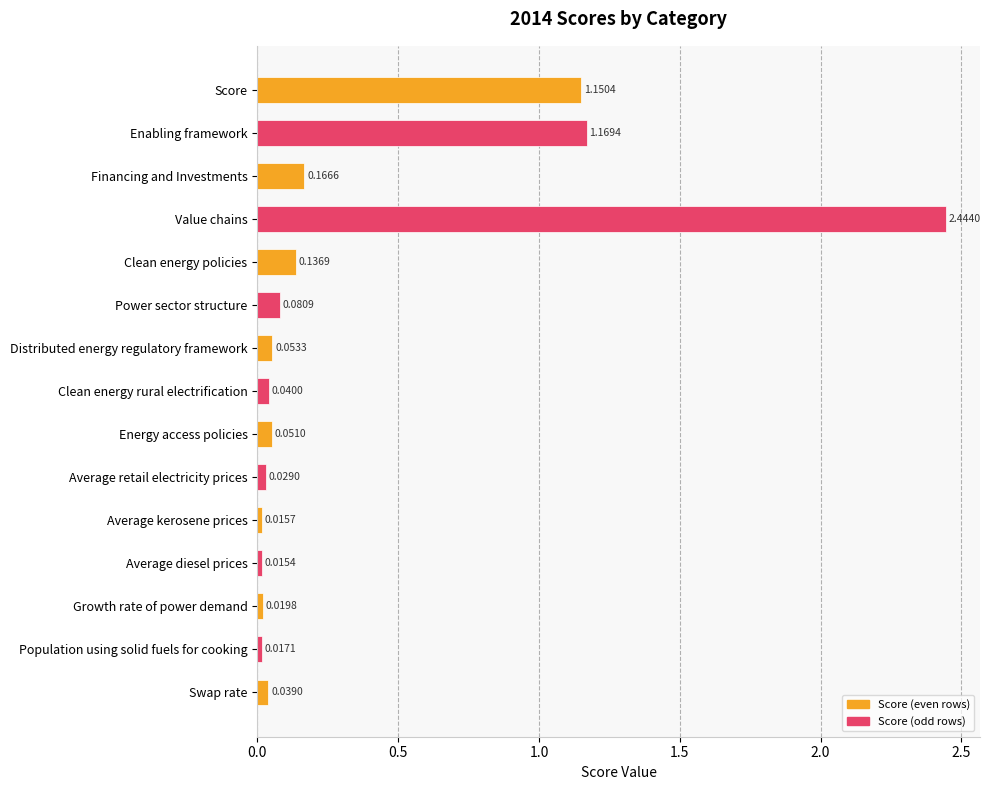

What is the average value?

0.4